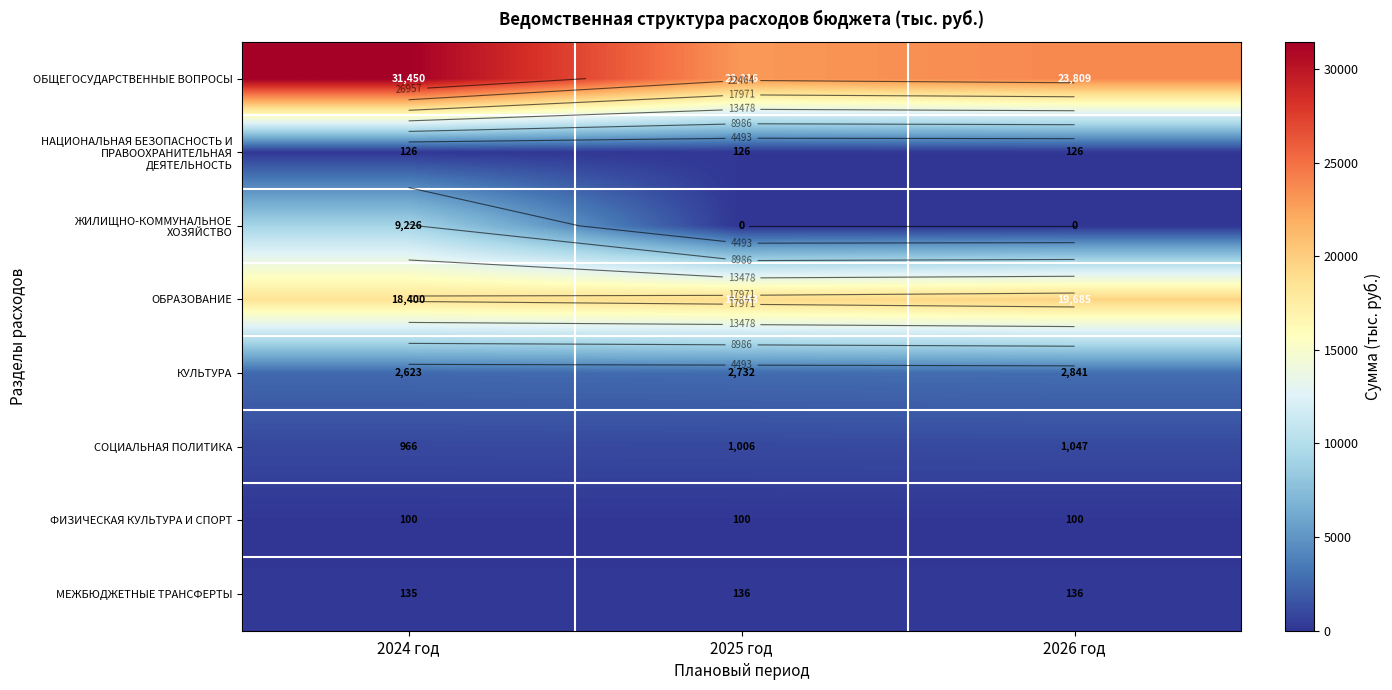

What is the sum of all ЖИЛИЩНО-КОММУНАЛЬНОЕ ХОЗЯЙСТВО values?

9225.6